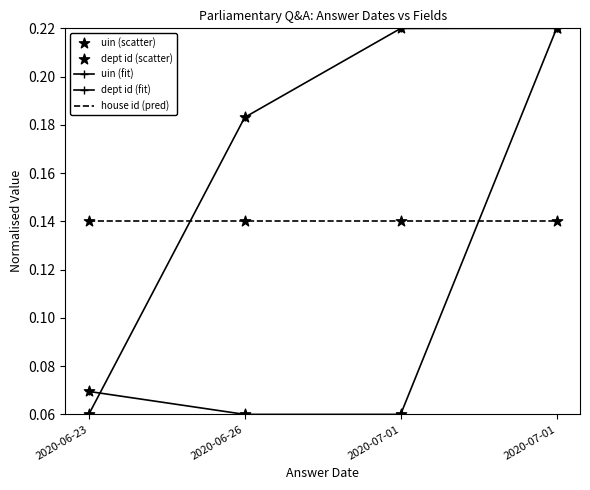

Which series has the largest total across all categories?

uin (fit)